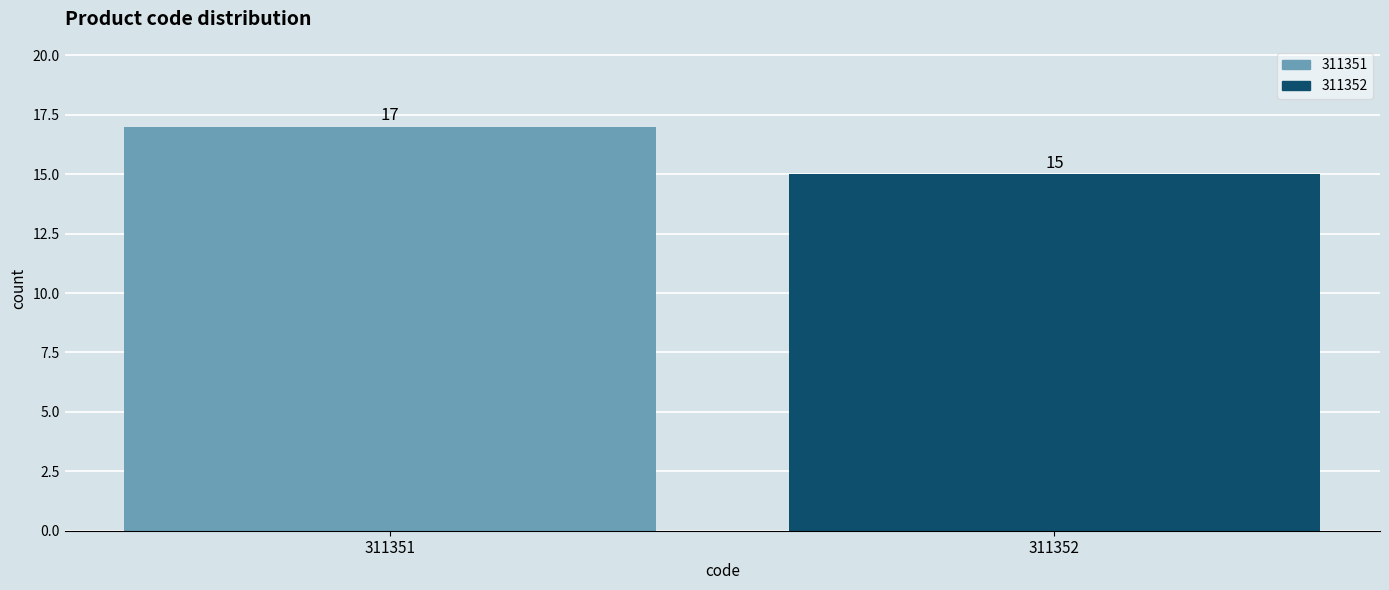

Reading right to left, extract all data points from this chart.

15	17